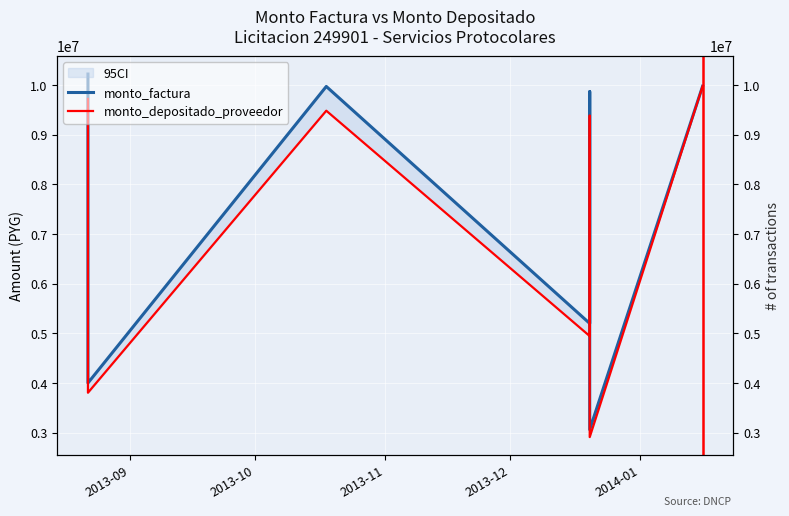

The monto_depositado_proveedor series shows 9486044 at 2013-11. True or false?

True